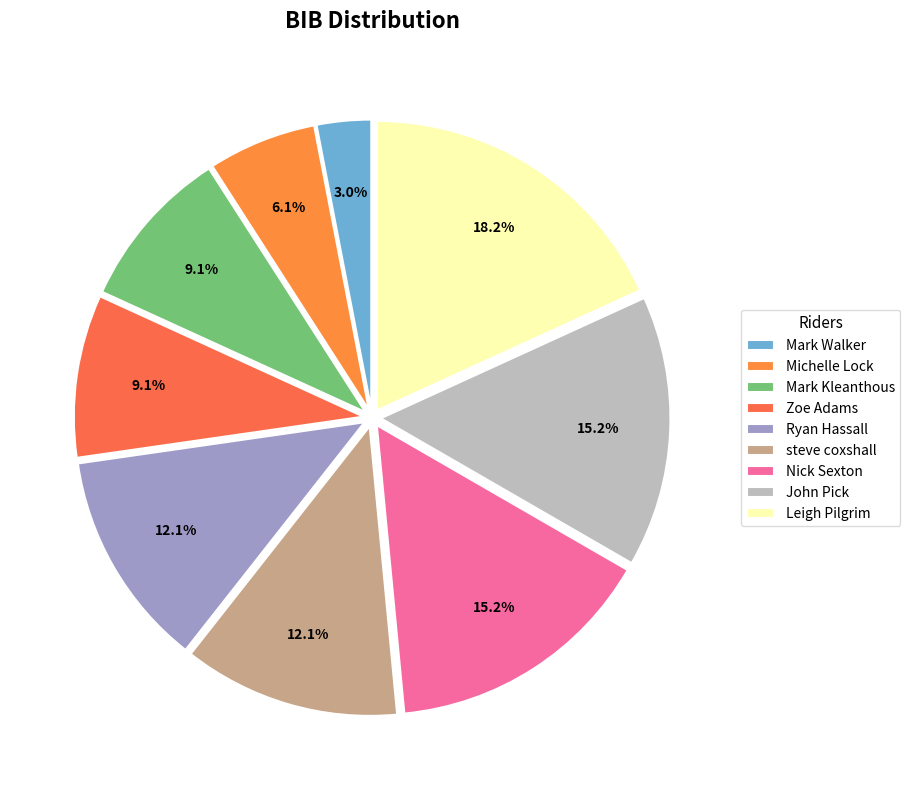

To the nearest percent, what portion does Zoe Adams represent?

9%